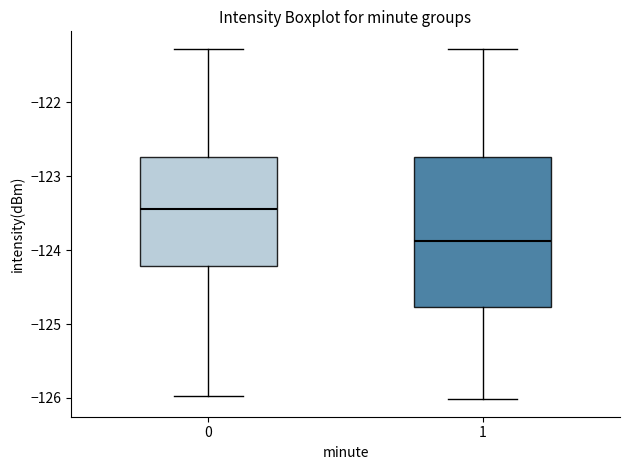

Which box has the highest median line?

0